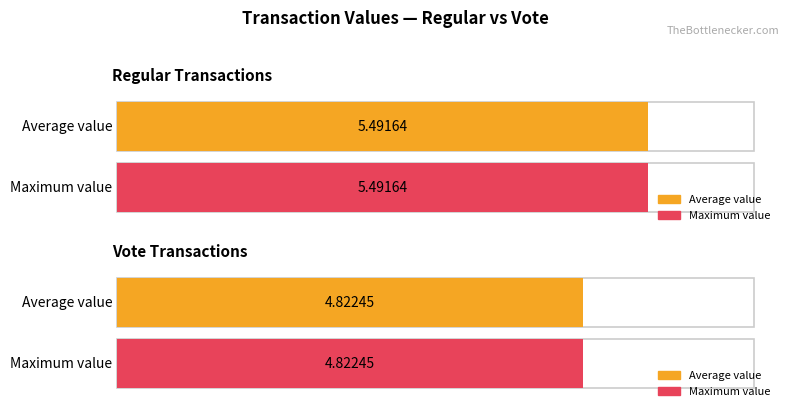

What is the value of the 4th bar from the left?

4.8